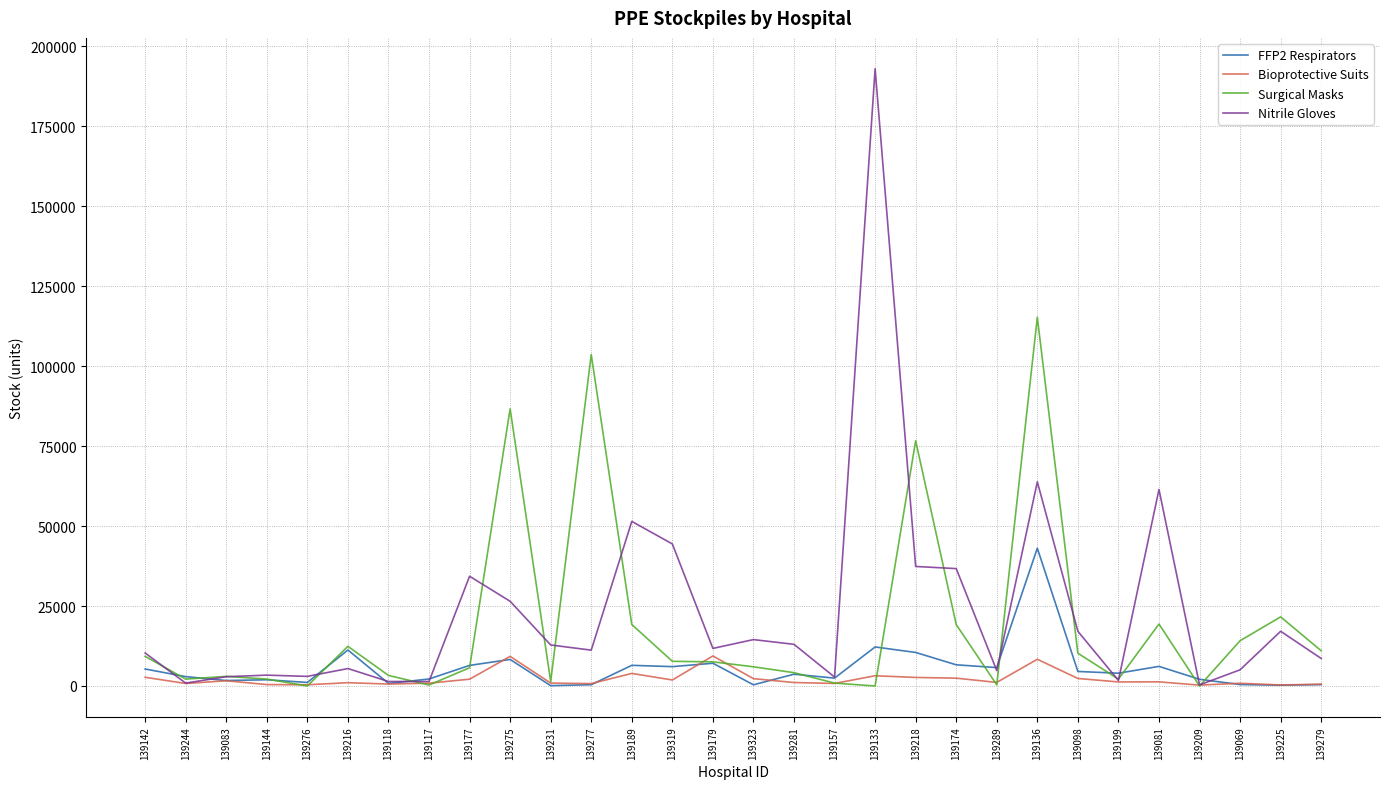

The Bioprotective Suits series shows 904 at 139231. True or false?

True